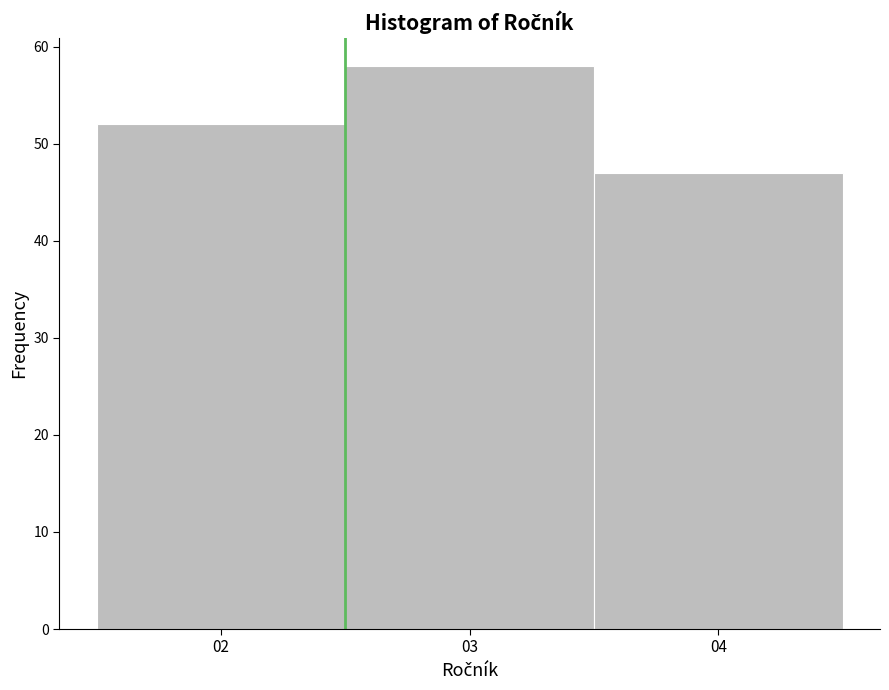

Reading left to right, transcribe this chart: for each bar, give the range it covers on the x-axis and its height. The values are not printed on the chart, so give them approximately, as read against the axis.

1.5 to 2.5: 52
2.5 to 3.5: 58
3.5 to 4.5: 47